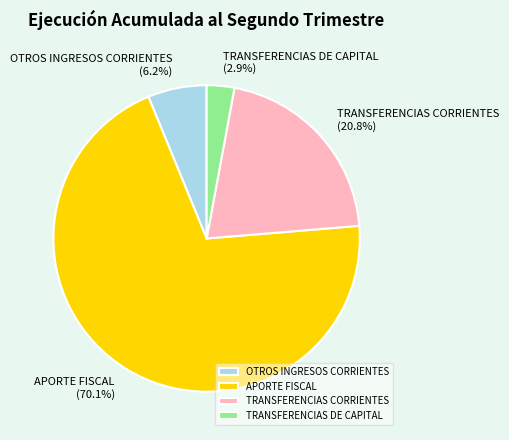

The APORTE FISCAL slice represents 76% of the pie. True or false?

False